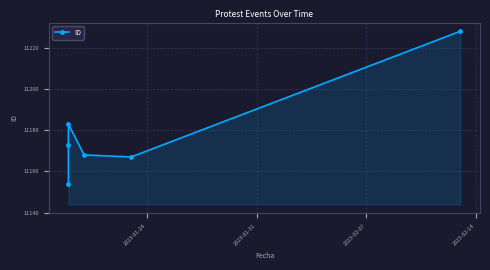

What is the sum of all values?

67073